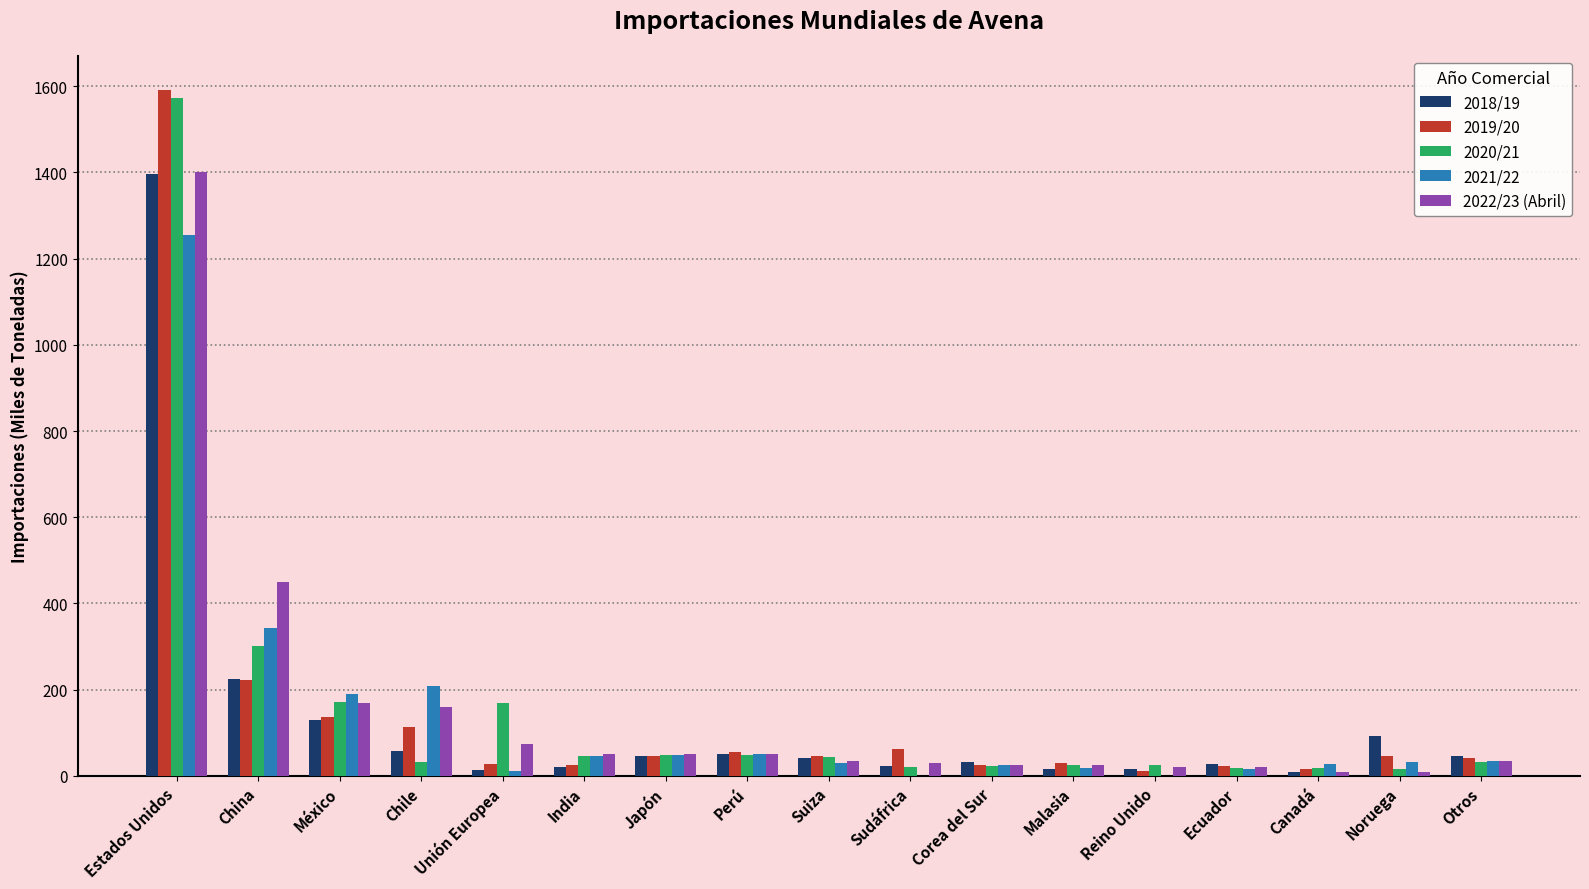

The 2021/22 series shows 35 at Otros. True or false?

True